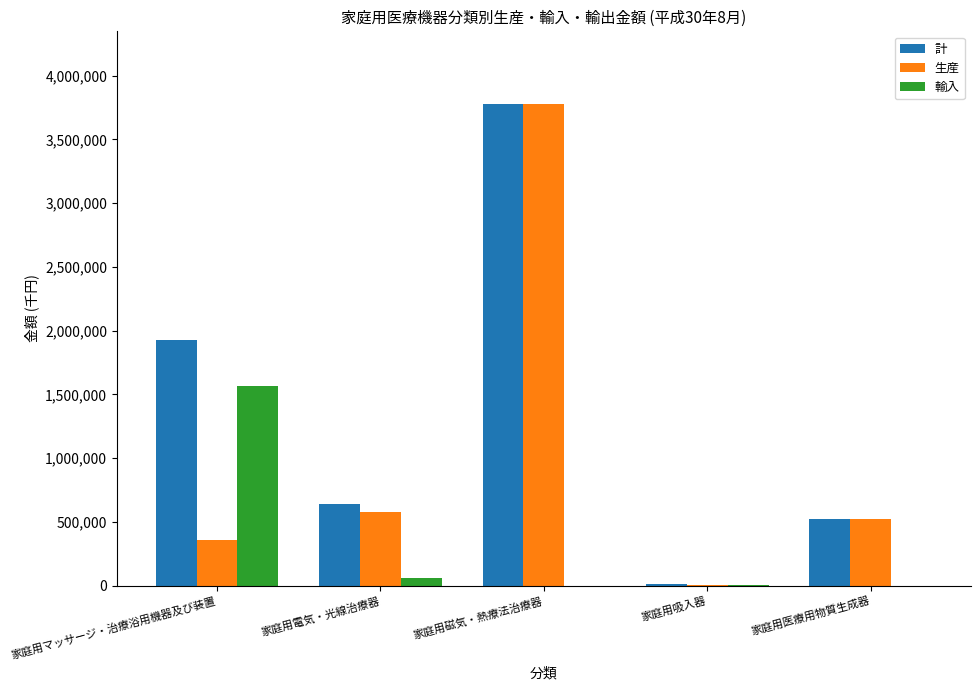

What is the sum of all 計 values?

6875244